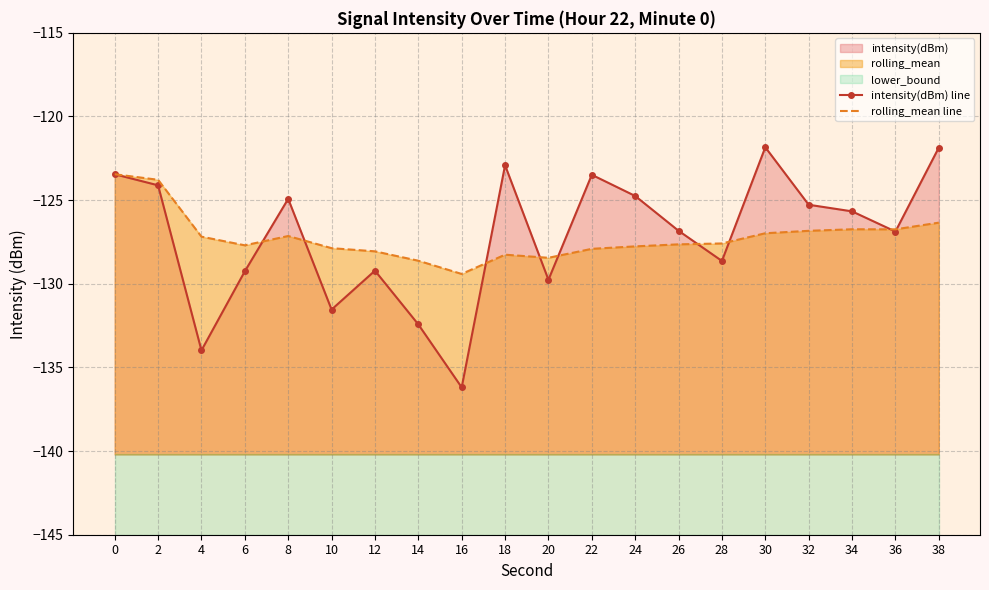

What is the smallest value displayed?

-136.2